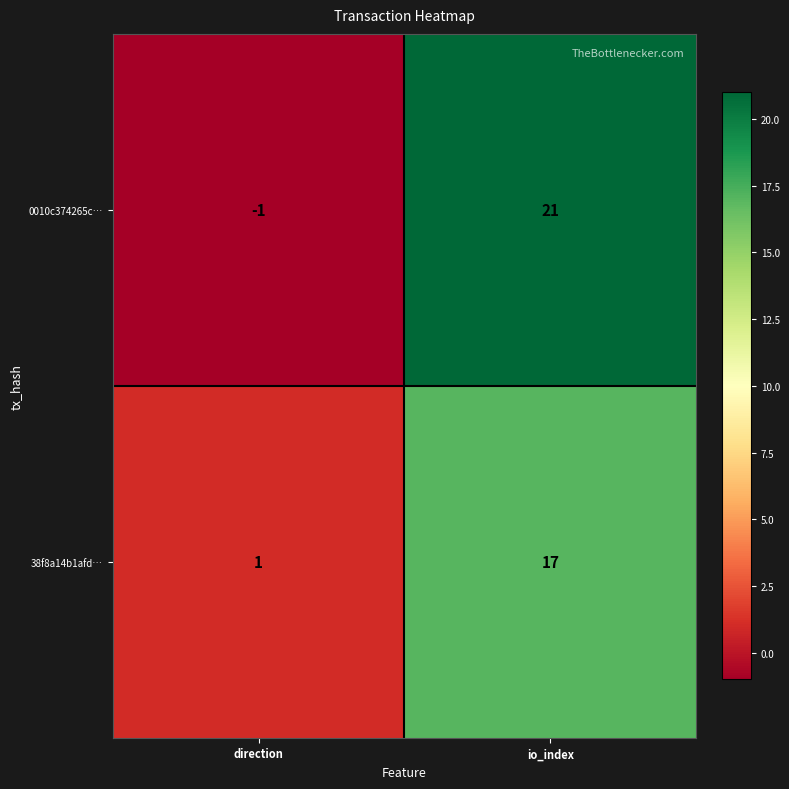

How many data points does each series have?

2